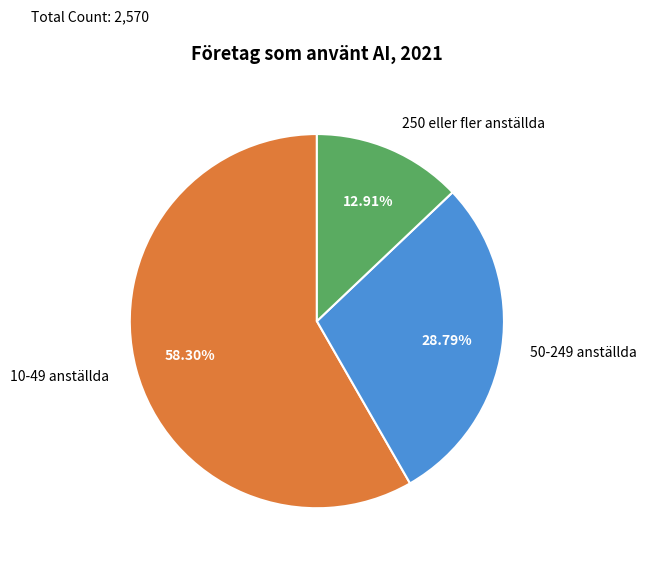

Combined, what portion of the pie is 50-249 anställda and 250 eller fler anställda?

41.7%